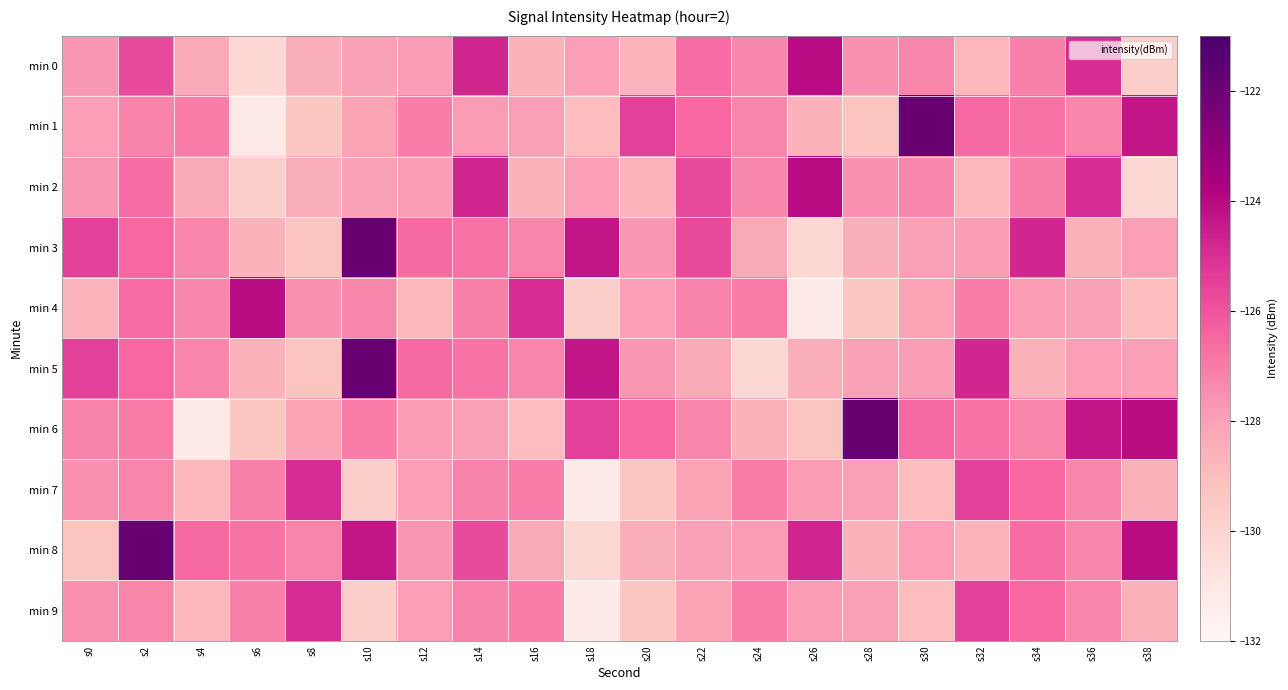

Which series has the largest range (max minus min)?

min 1